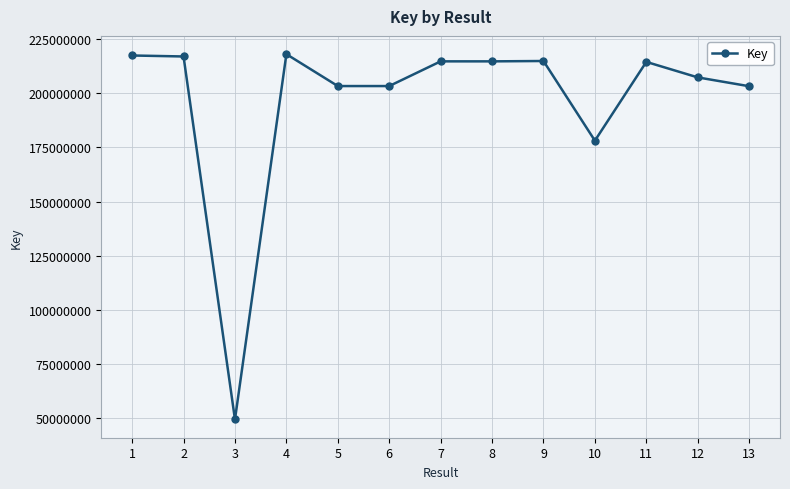

What value does the data have at 4, to the nearest 50?

218014000